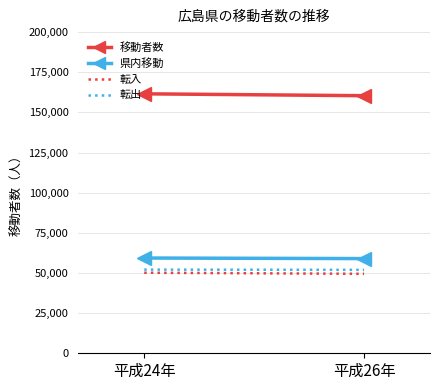

Reading left to right, list all the values displayed in this chart.

移動者数: 平成24年=161574	平成26年=160405
県内移動: 平成24年=59316	平成26年=58967
転入: 平成24年=50158	平成26年=49484
転出: 平成24年=52100	平成26年=51954